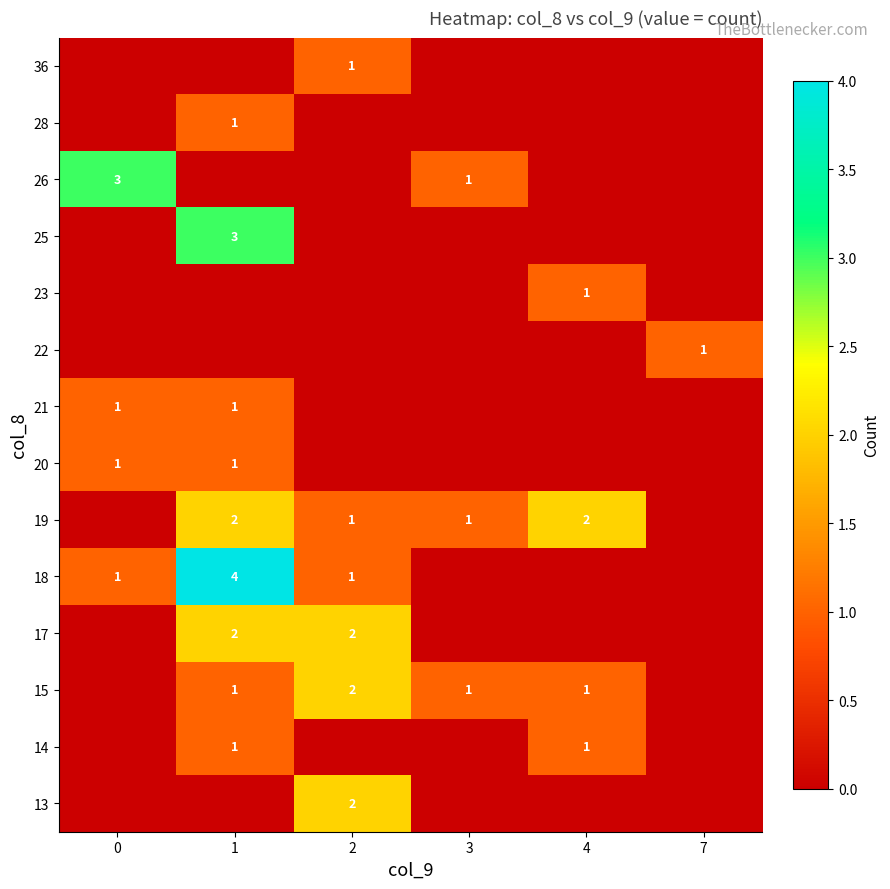

Is it true that 26 equals 1 at 3?

True